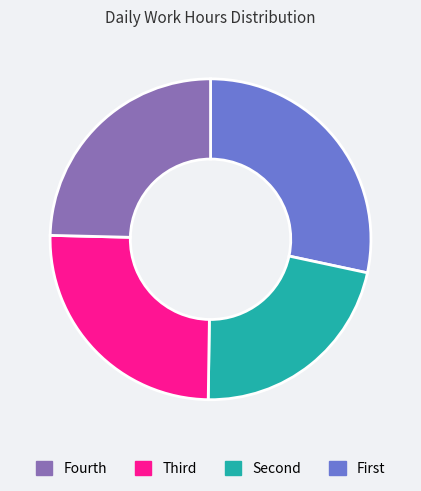

Is there any slice that represents more than half of the pie?

No